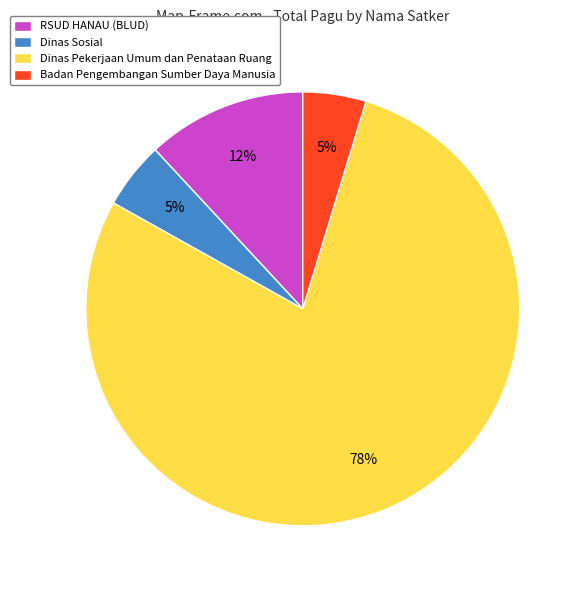

Is there a majority slice in this chart?

Yes